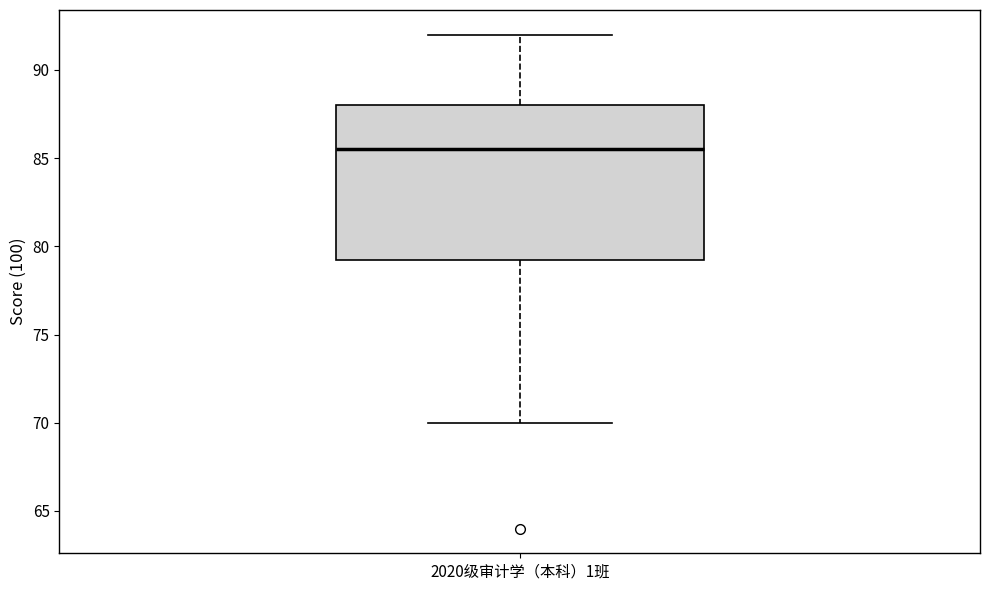

Transcribe this box plot: give where the median line is, the range the box spans, and where the two whiskers end, as read against the y-axis. The values are not printed on the chart, so give them approximately, as read against the axis.

median 85.5, box 79.5 to 88.0, whiskers 70.0 to 92.0